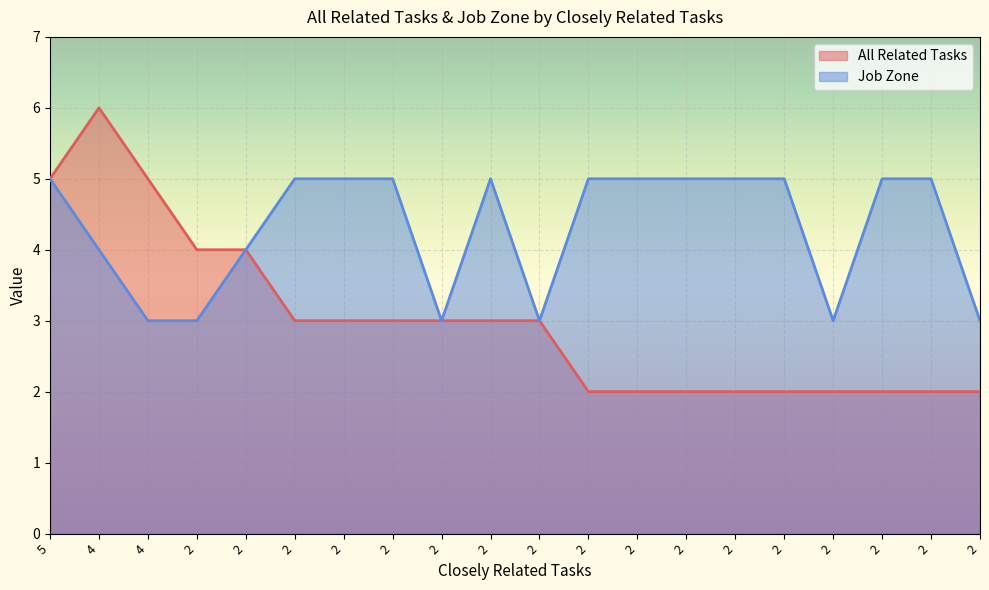

What is the sum of all All Related Tasks values?

60